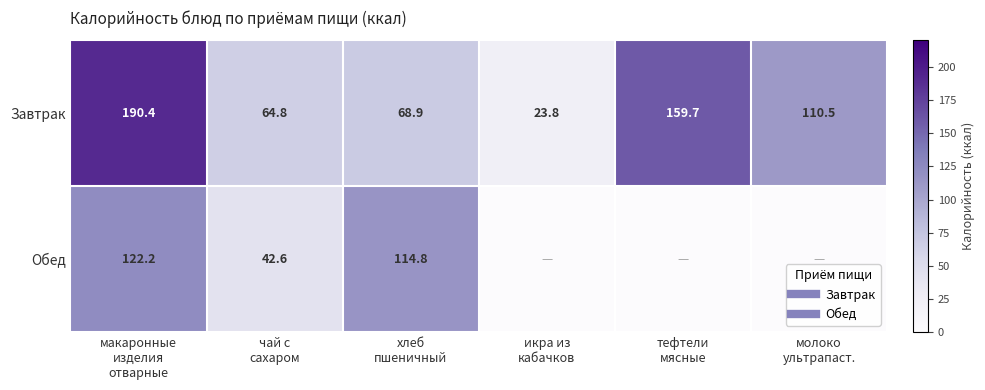

Rank the series by their average value, from highest to lowest.

Завтрак, Обед